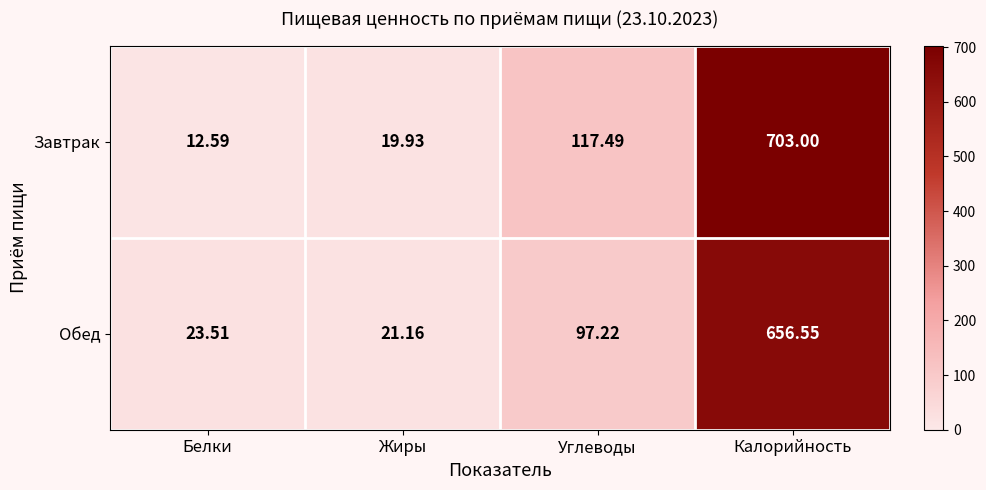

At Углеводы, list the series in order from smallest to largest.

Обед, Завтрак